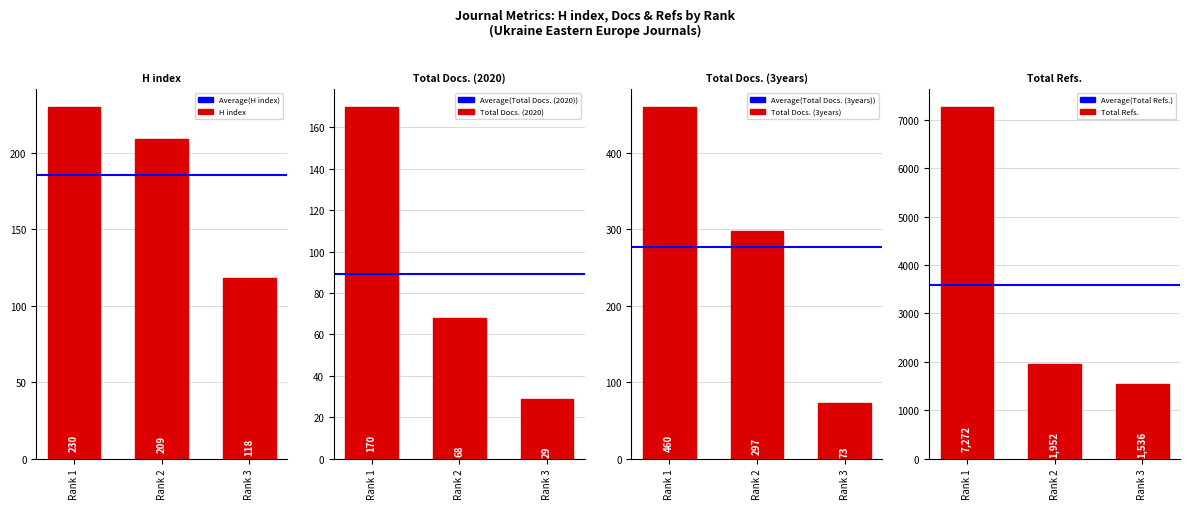

The value of H index at Rank 1 is 122. True or false?

False